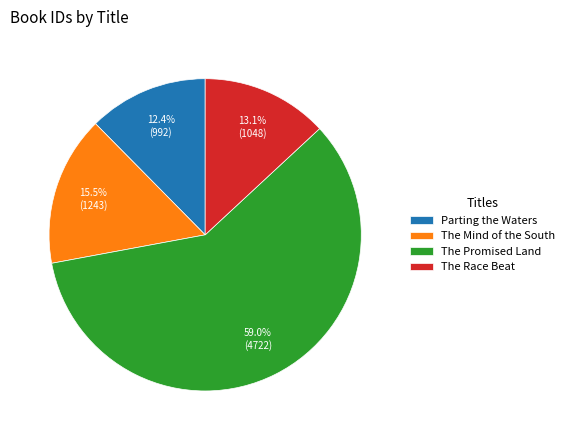

Is The Promised Land the majority of the pie?

Yes